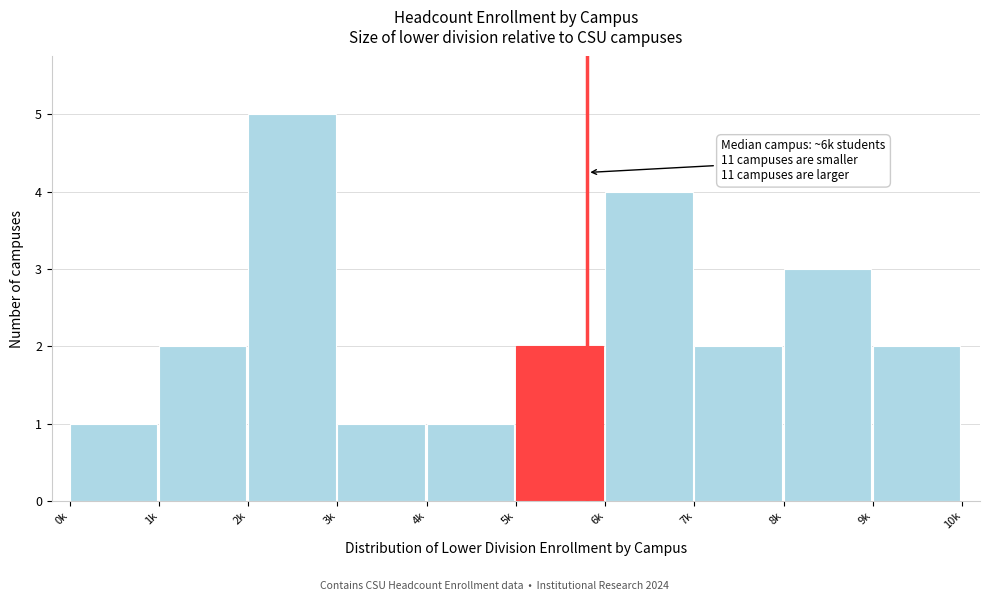

Reading left to right, list all the values displayed in this chart.

0k=1	1k=2	2k=5	3k=1	4k=1	5k=2	6k=4	7k=2	8k=3	9k=2